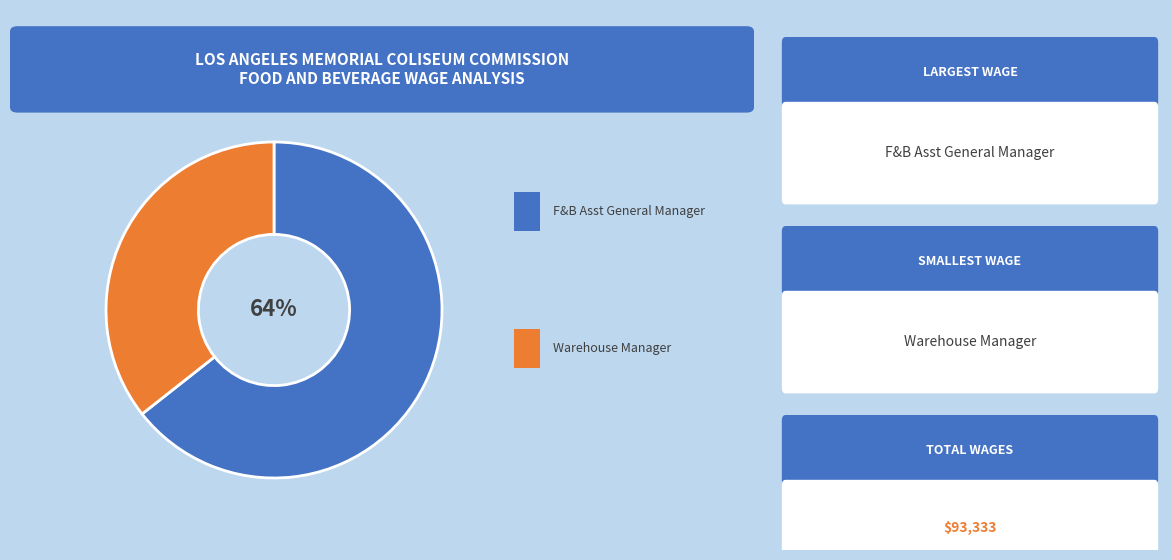

Count the number of slices in the pie.

2